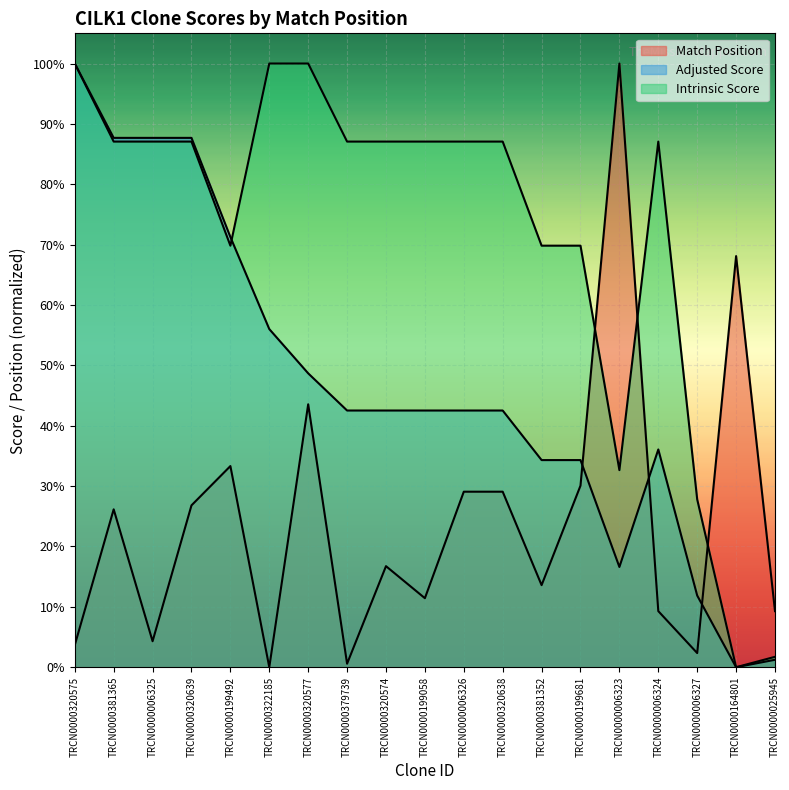

What is the total value across all series at TRCN0000006326?

1.6